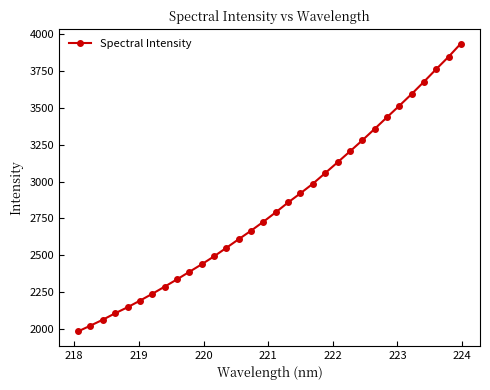

Is this an area chart (filled region under the line)?

No